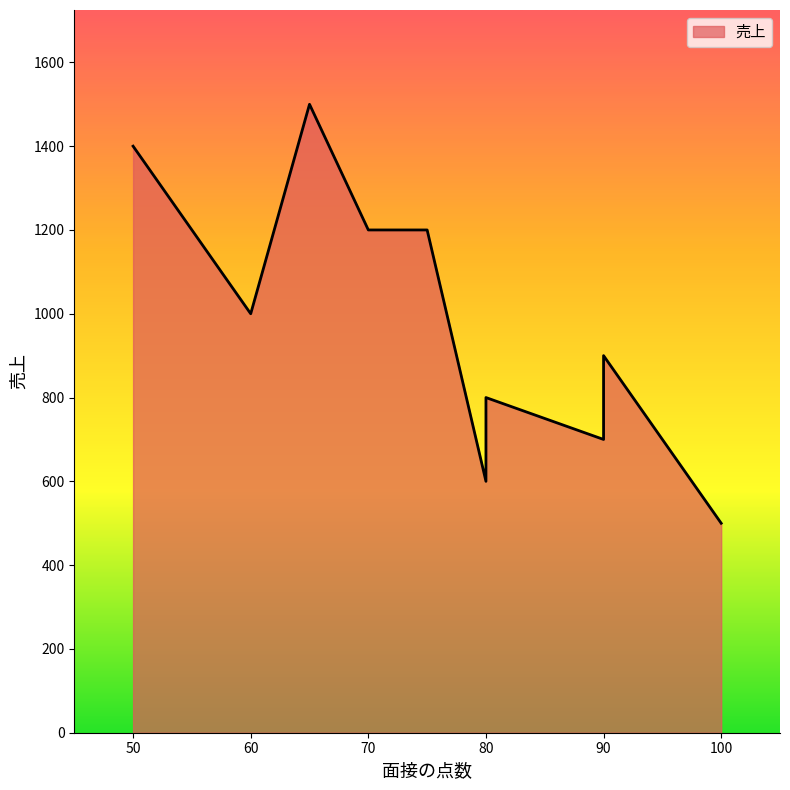

List the labels in order of value, largest first.

65, 50, 70, 75, 60, 90, 80, 90, 80, 100